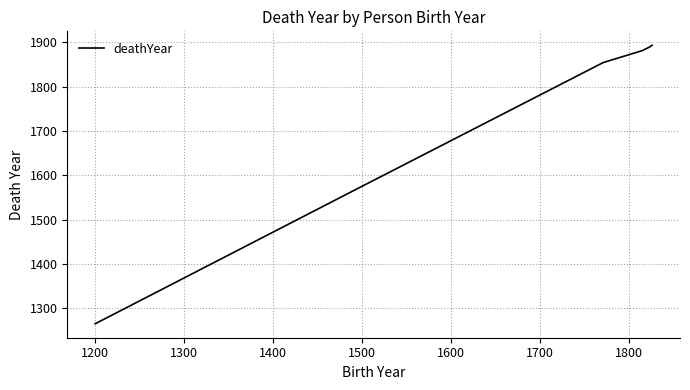

What is the sum of all values?

10354